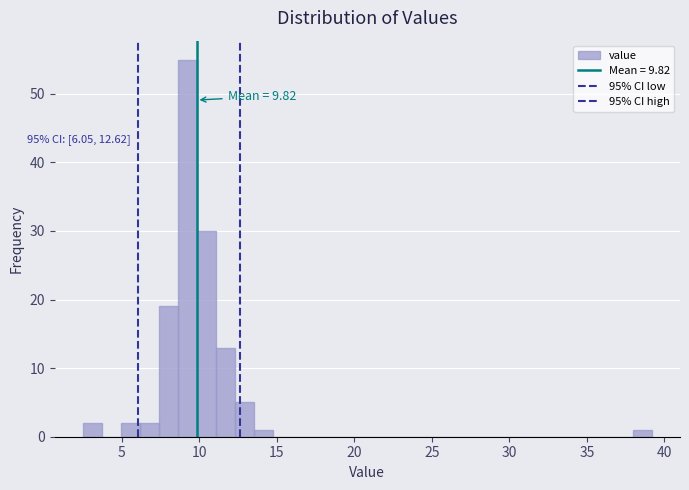

Around what value on the x-axis is the tallest bar? Give the approximate position of its centre, as read against the axis.

9.0